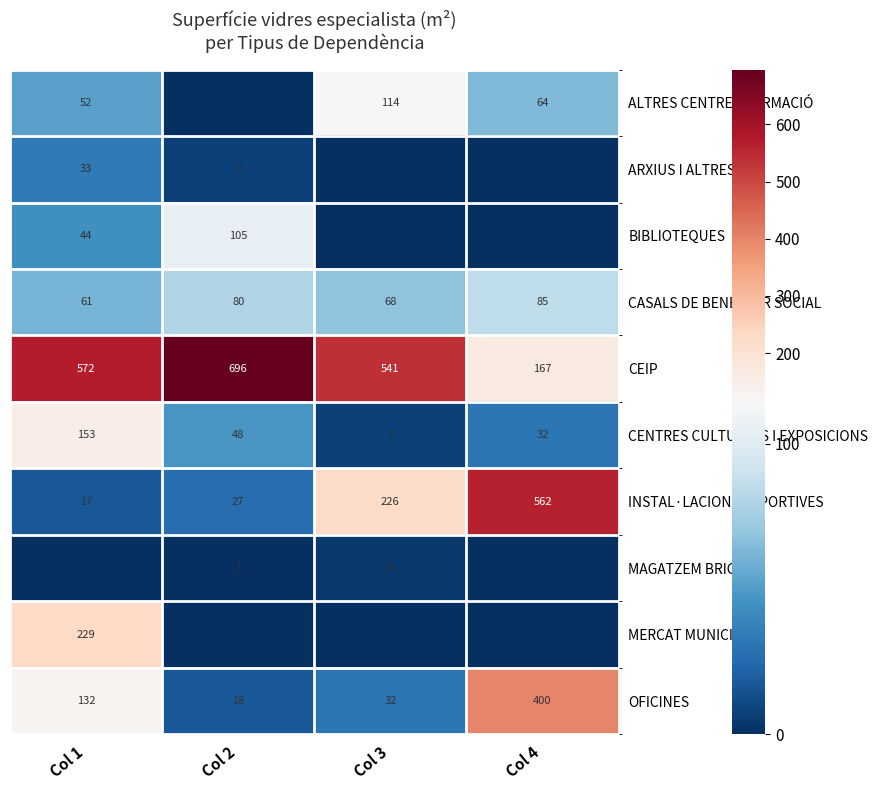

What is the average value of the OFICINES series?

146